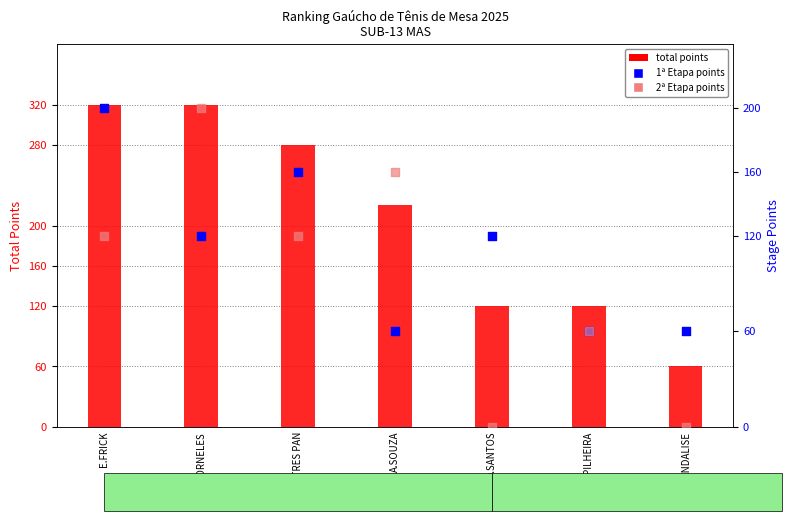

What is the total value across all series at L.BRANDALISE?

120